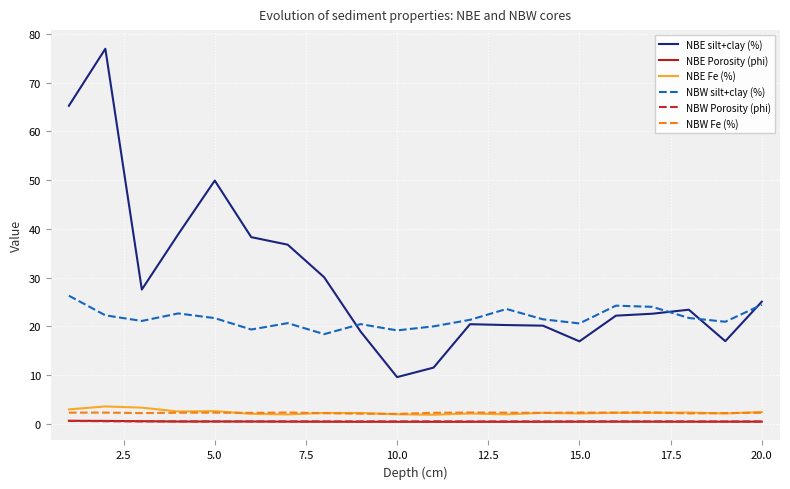

What is the lowest value of the NBE silt+clay (%) series?

9.6